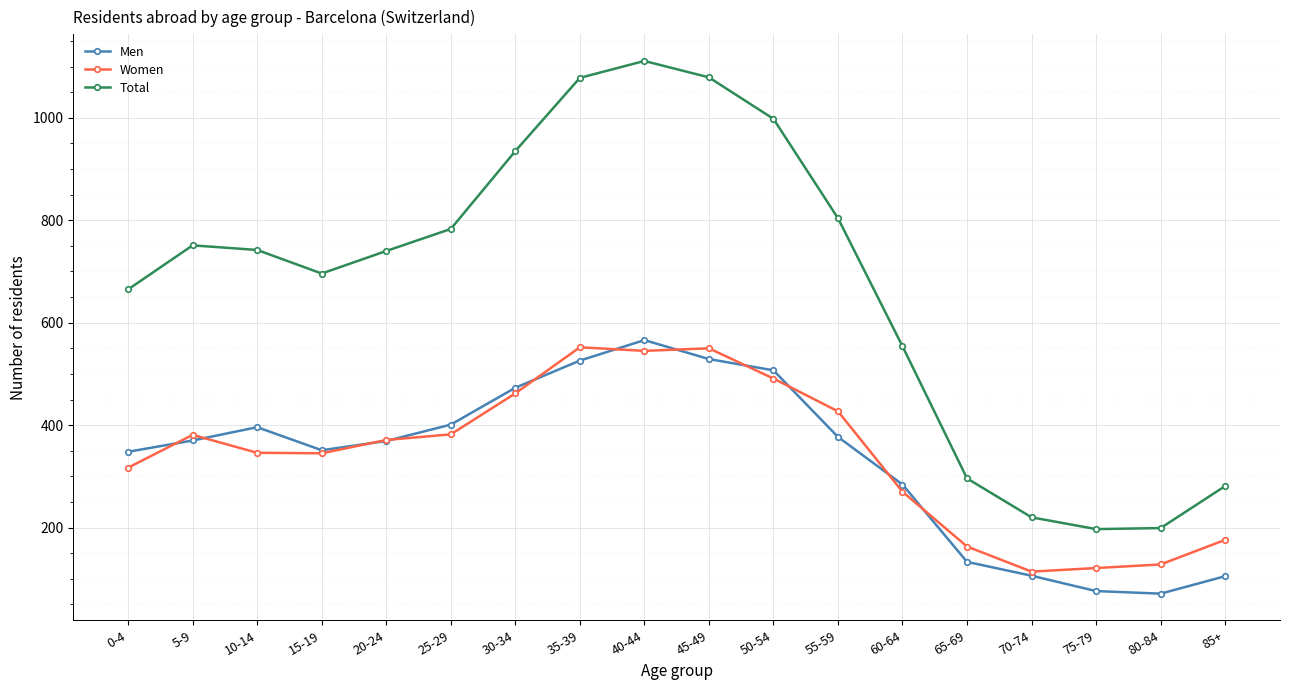

True or false: Men has more than 2 interior local peaks.

False